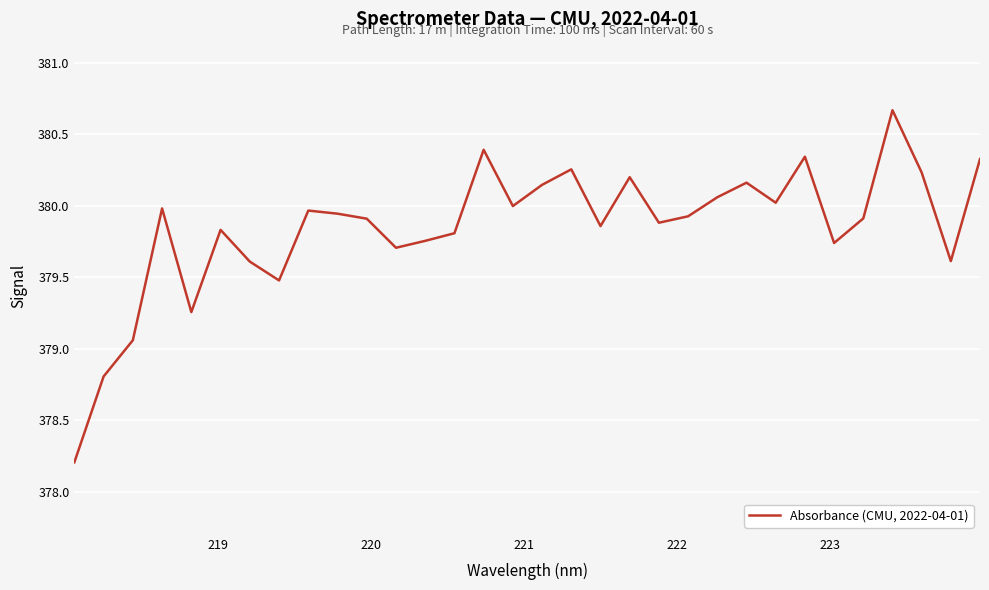

What is the smallest value displayed?

378.2